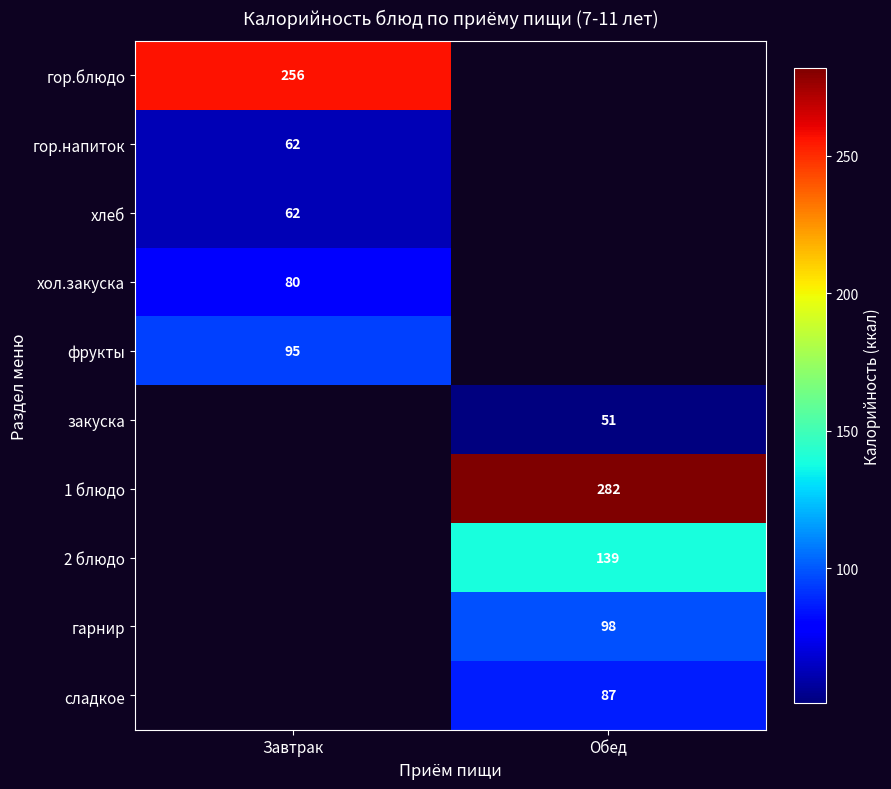

At which category is the sum across all series the highest?

Обед